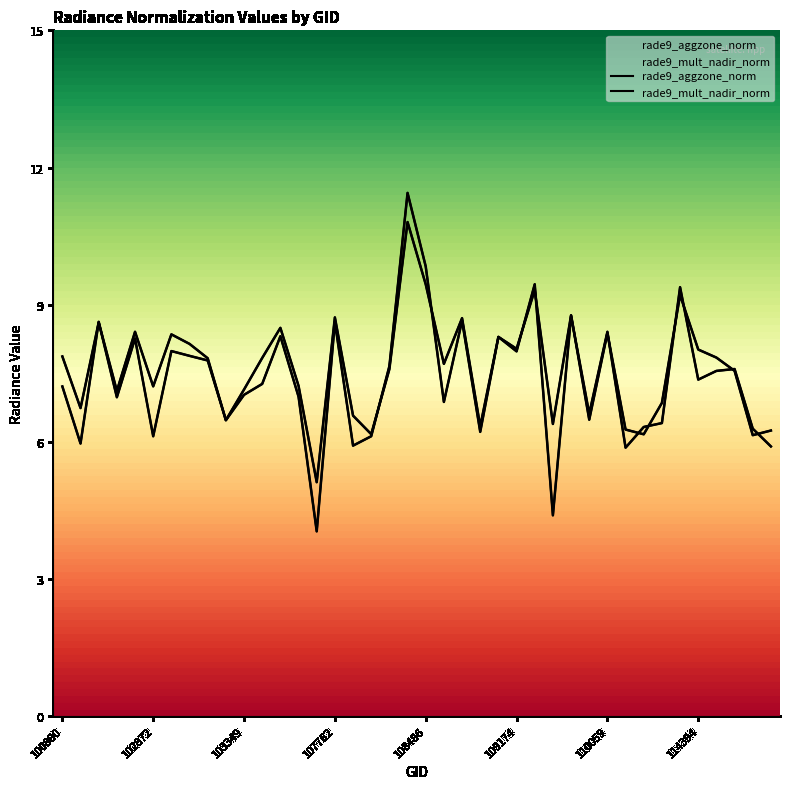

What is the sum of all rade9_mult_nadir_norm values?

294.9